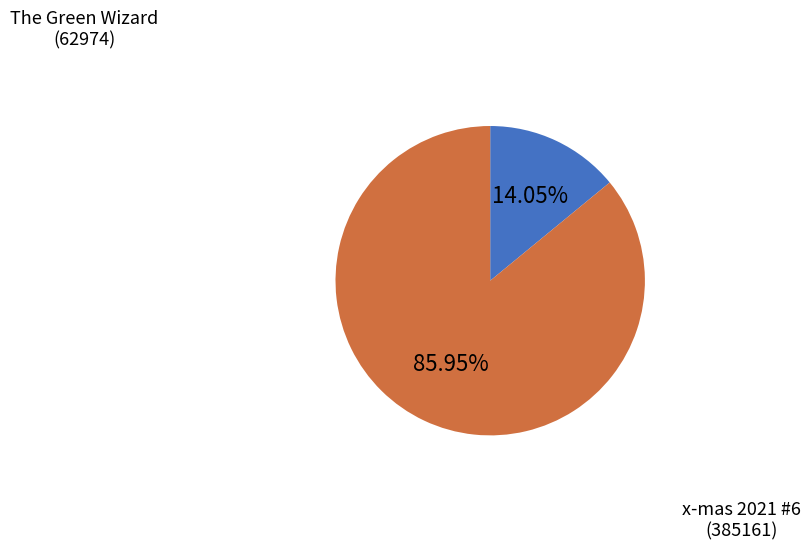

Does any single category account for the majority?

Yes